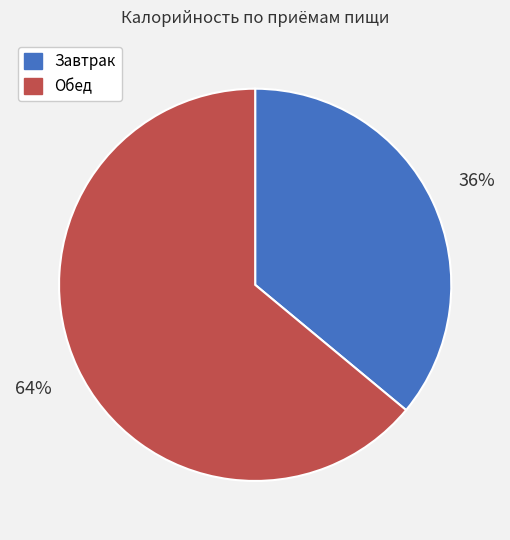

Approximately how many times larger is the value at Завтрак compared to Обед?

0.6